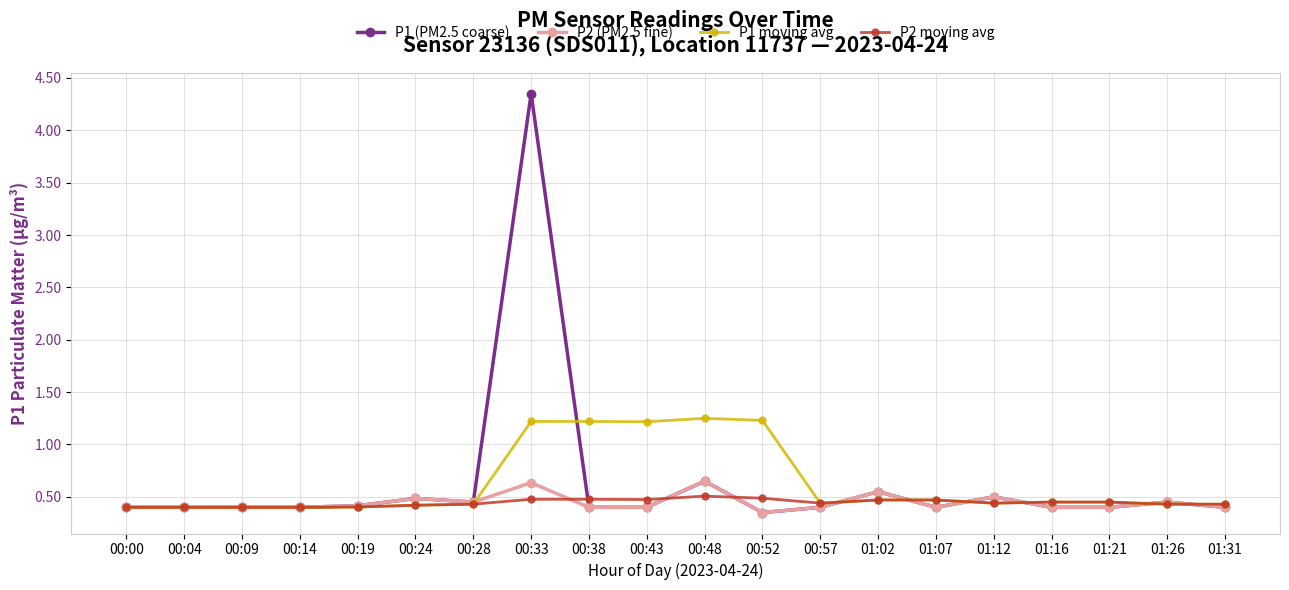

Read the P1 moving avg value at 00:09.

0.4